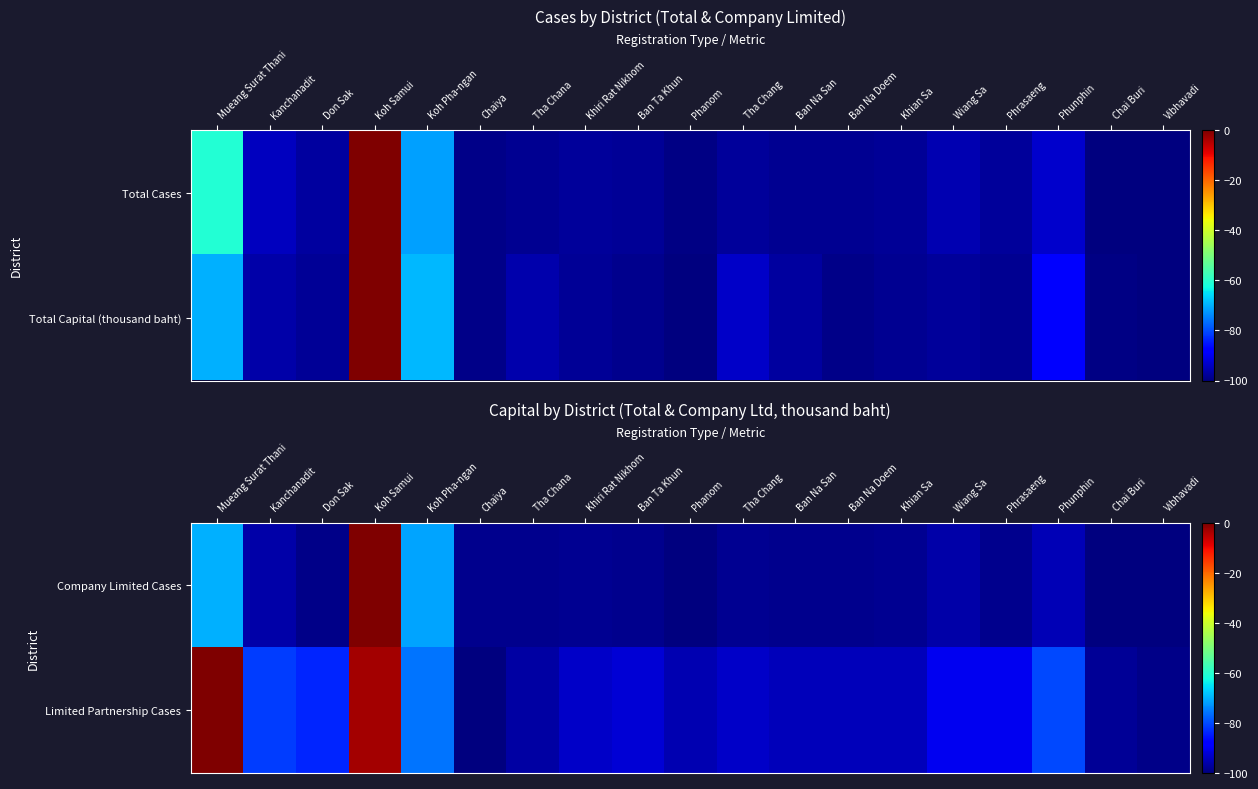

Rank the series by their average value, from highest to lowest.

Limited Partnership Cases, Company Limited Cases